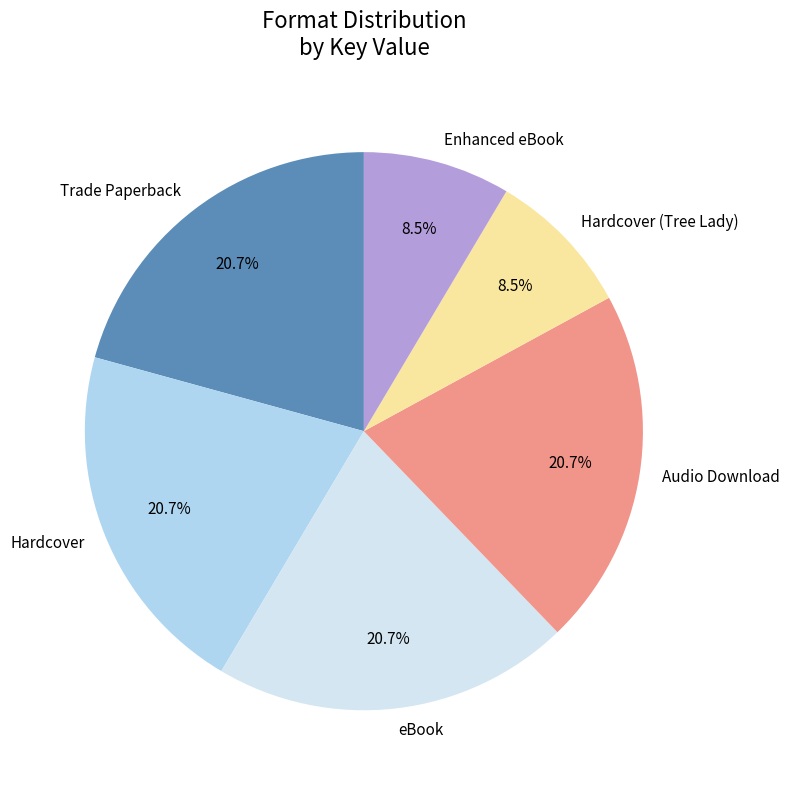

To the nearest percent, what percentage of the pie is eBook?

21%